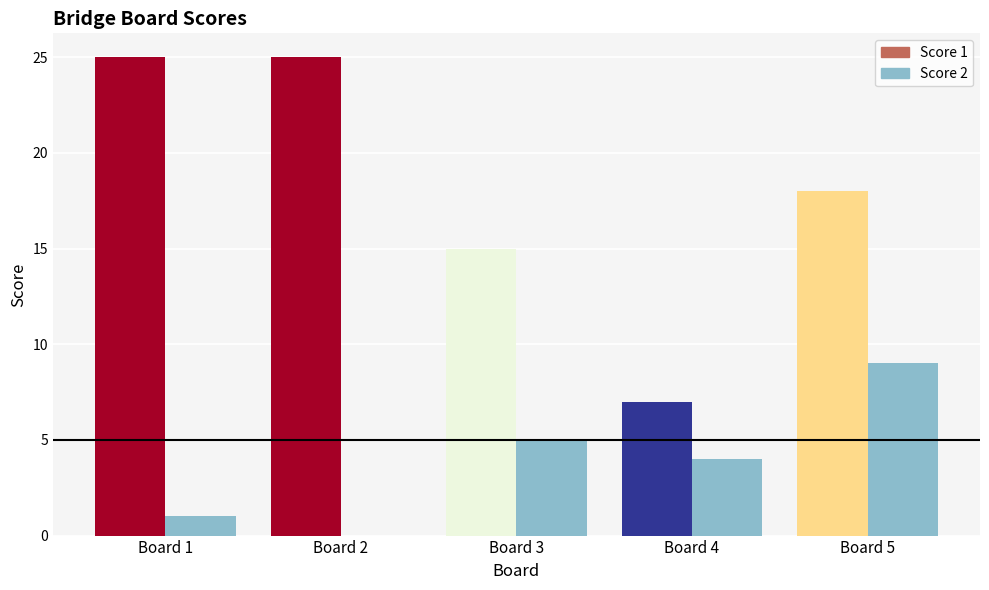

Reading left to right, list all the values displayed in this chart.

Score 1: 25	25	15	7	18
Score 2: 1	0	5	4	9